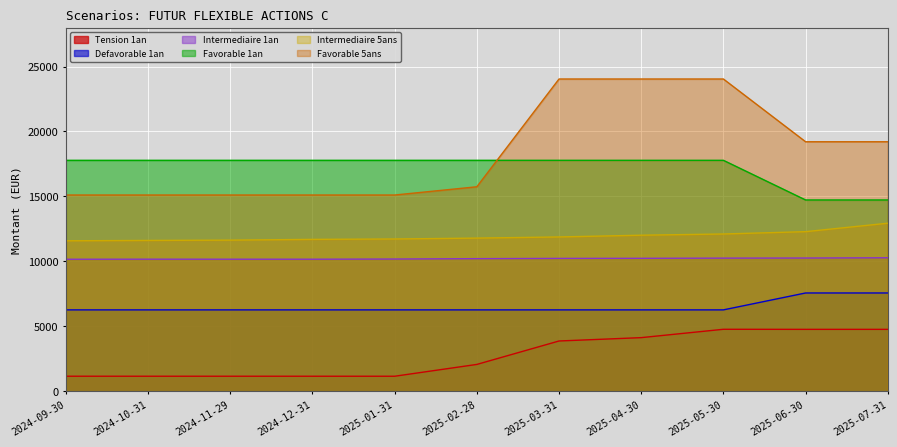

How many data points in Intermediaire 5ans are less than 11794?

5